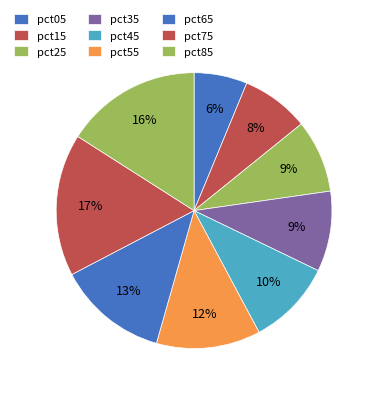

True or false: pct35 accounts for 1% of the total.

False